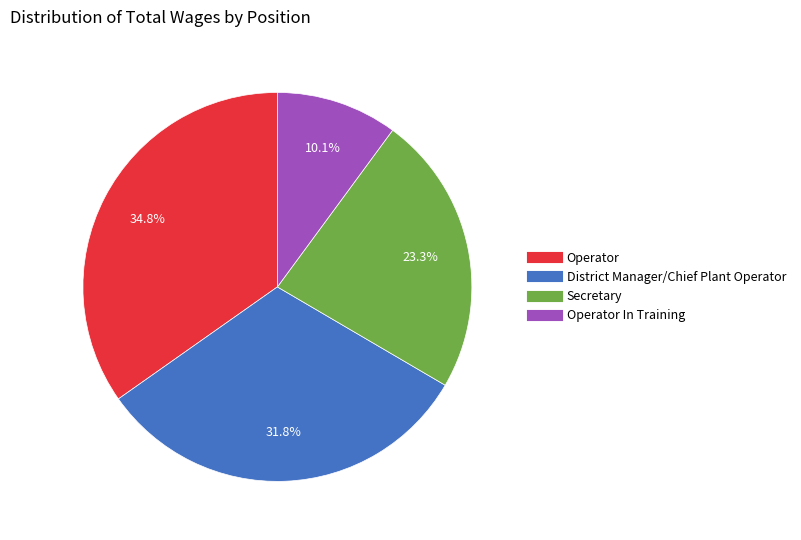

To the nearest percent, what is the average slice percentage?

25%